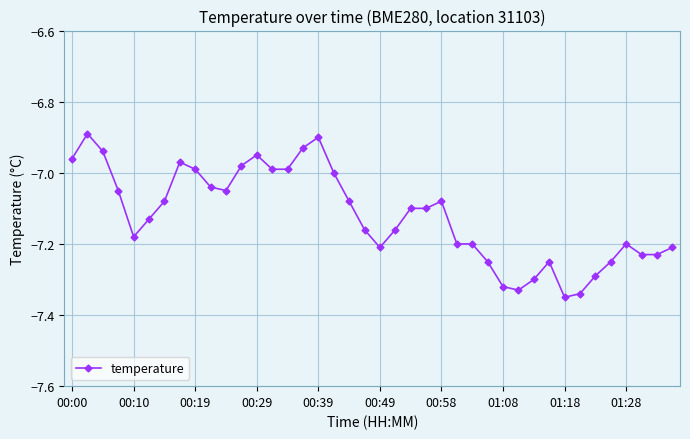

True or false: the data has more than 0 interior local peaks.

True